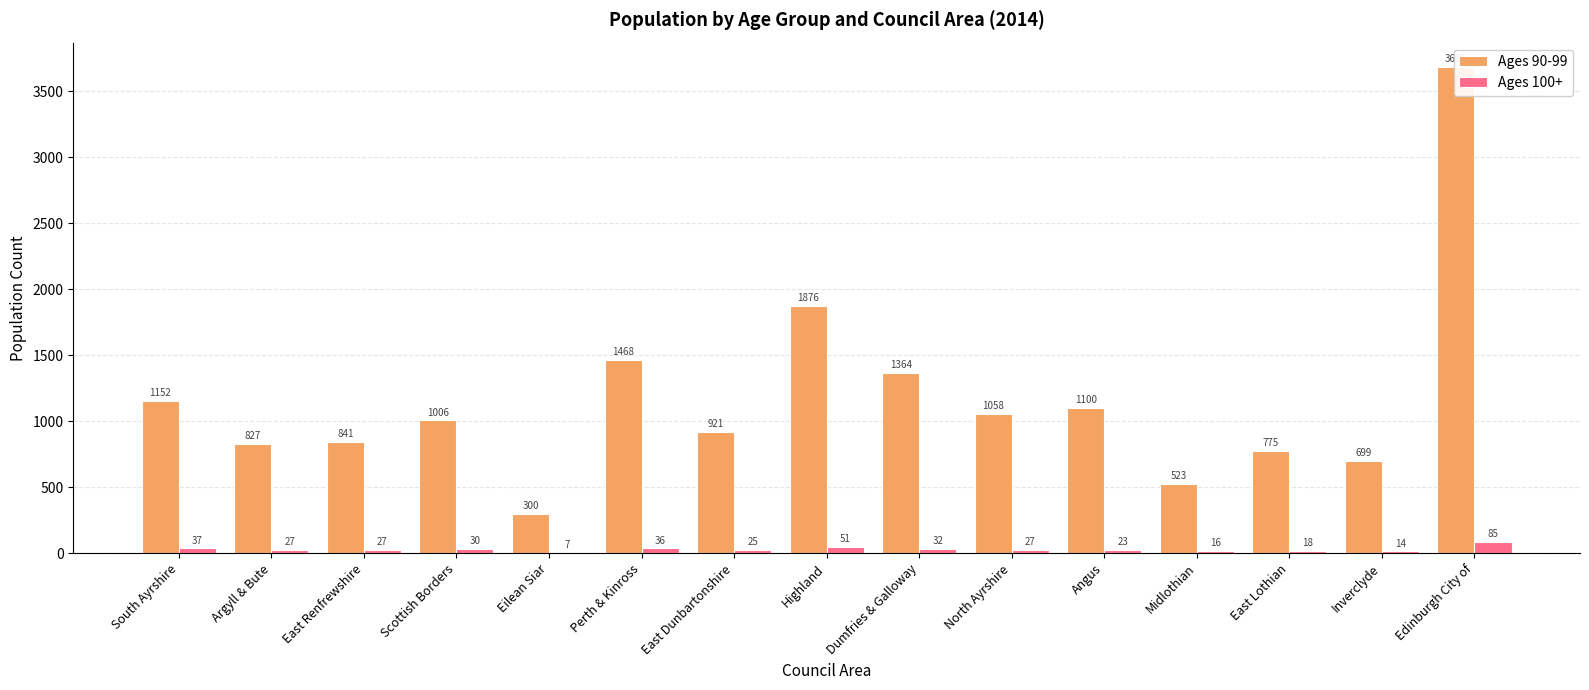

What is the total value across all series at Eilean Siar?

307